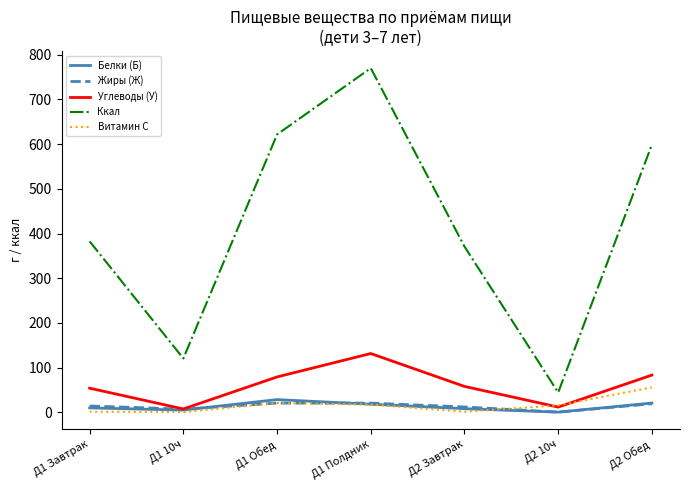

What position from the left is Д2 Обед?

7